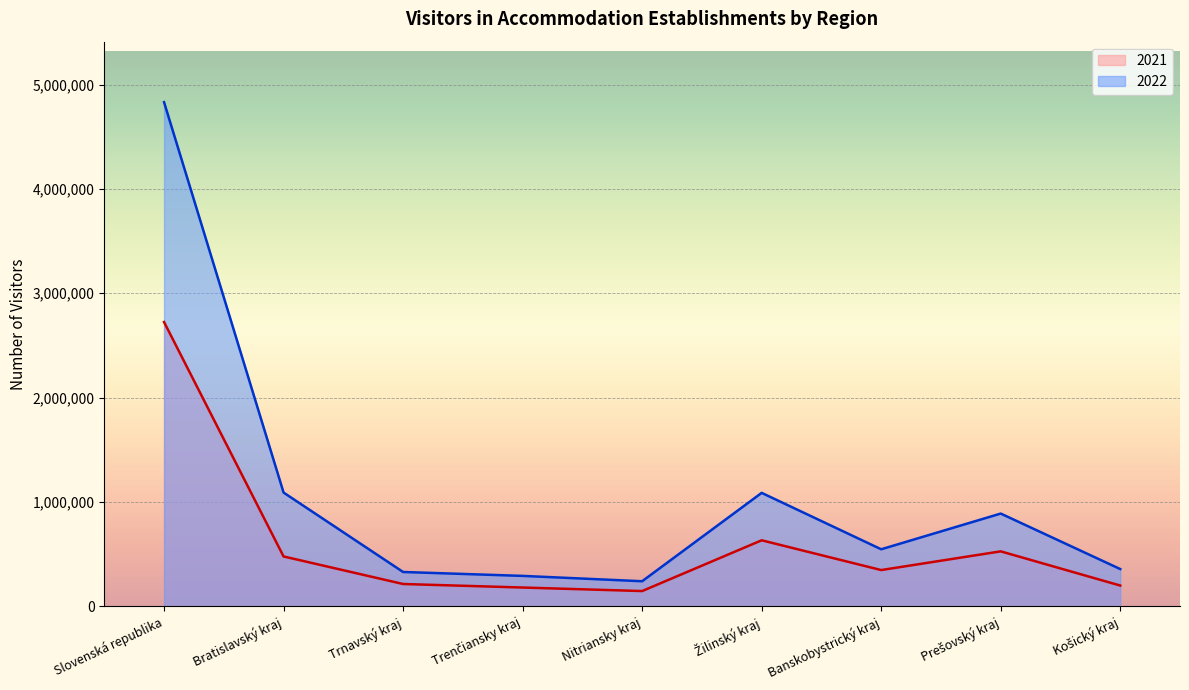

Is it true that 2021 equals 199168 at Košický kraj?

True